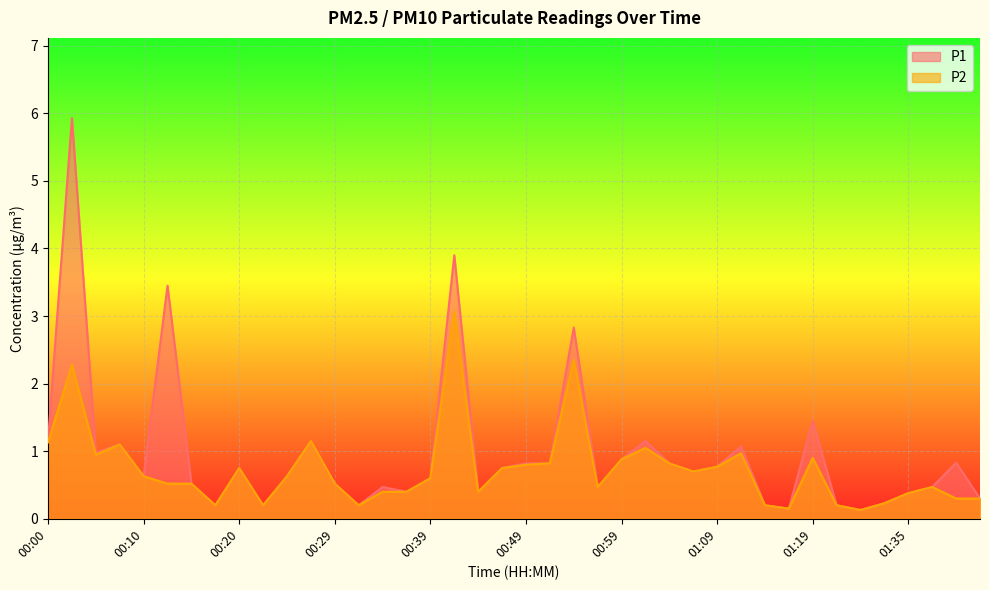

Is it true that P2 equals 0.3 at 00:37?

False